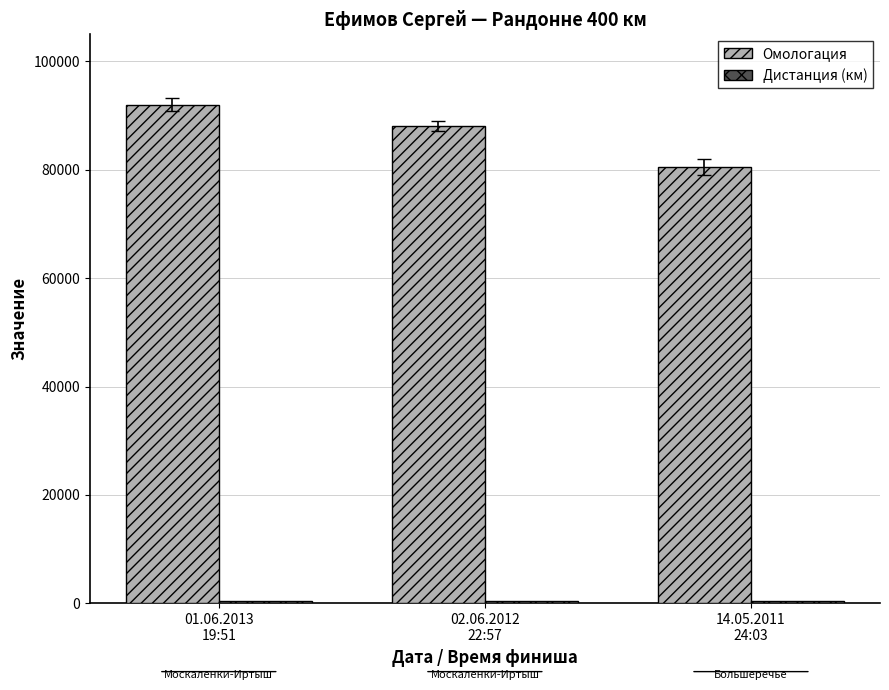

What is the sum of all Омологация values?

260646